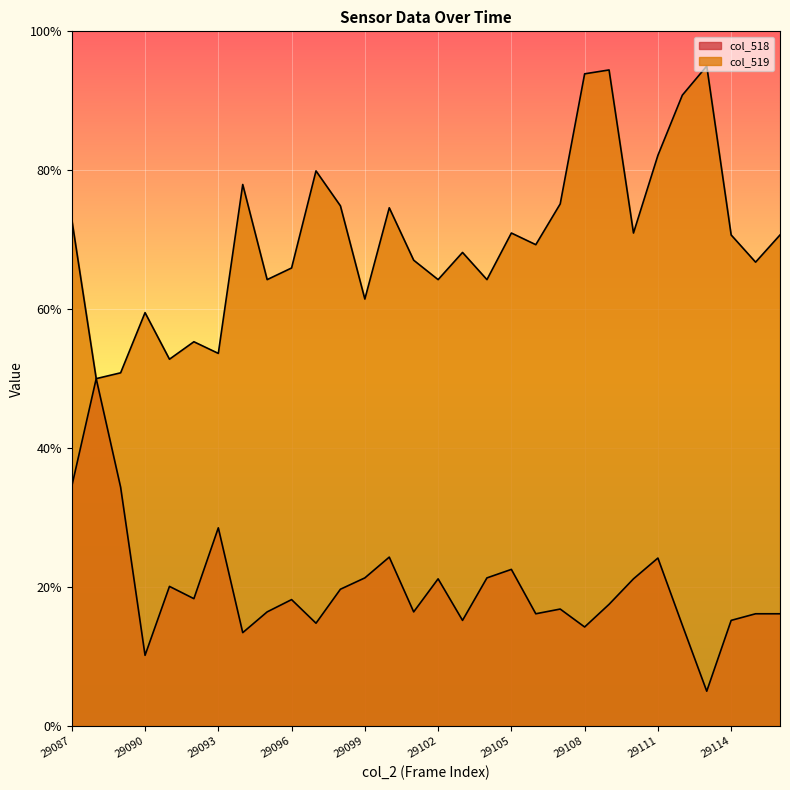

True or false: col_519 has a value of 0.2 at 29116.

False